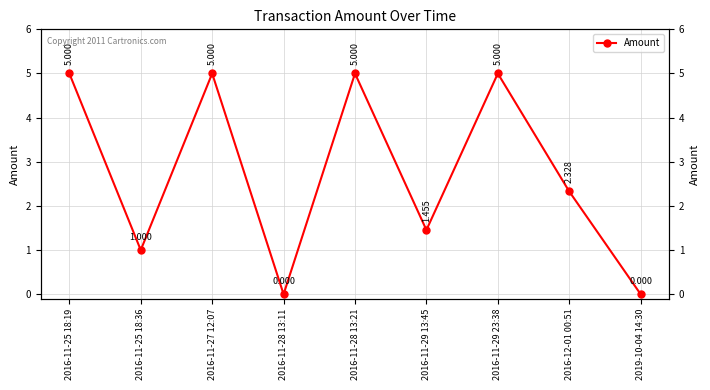

What is the greatest value displayed?

5.0